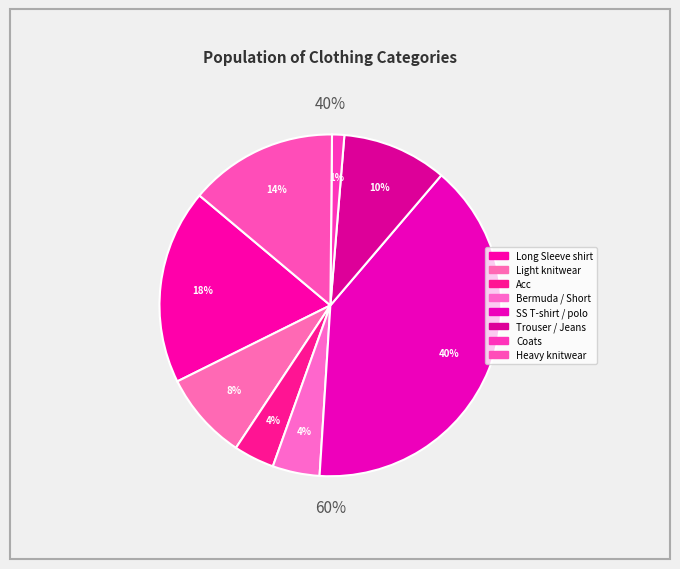

Is it true that Light knitwear is 8% of the pie?

True